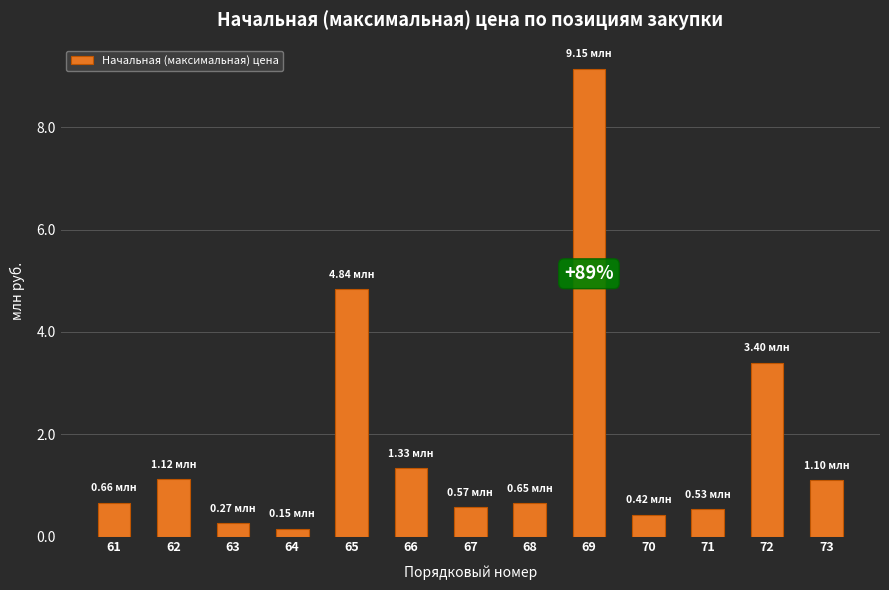

Where is the data nearest to the value 4648151?

65